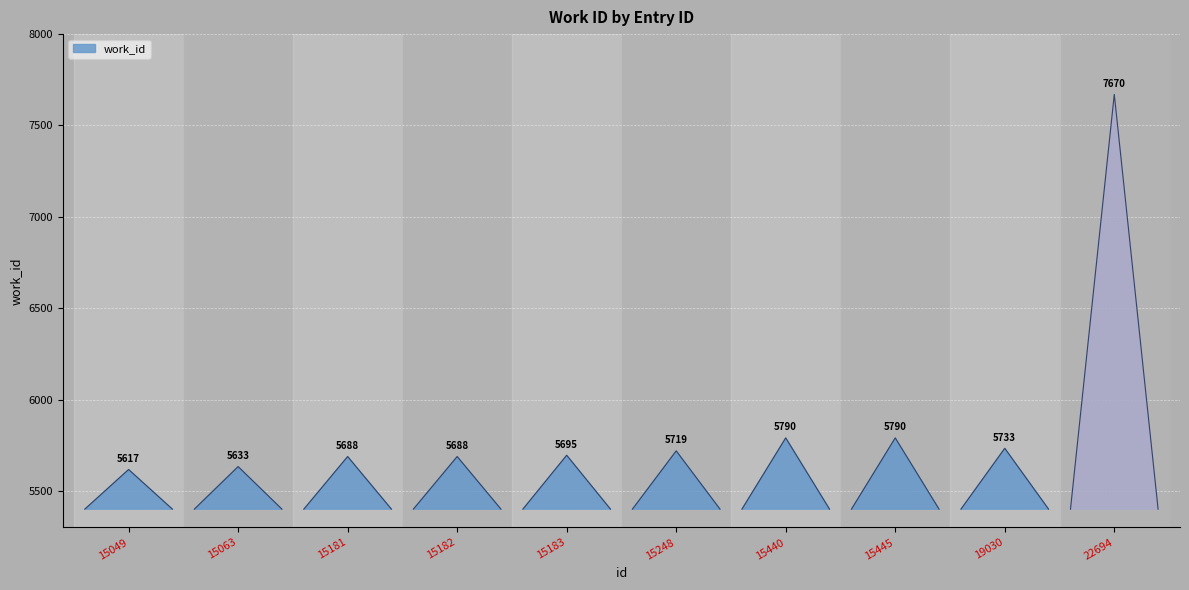

Reading right to left, extract all data points from this chart.

7670	5733	5790	5790	5719	5695	5688	5688	5633	5617